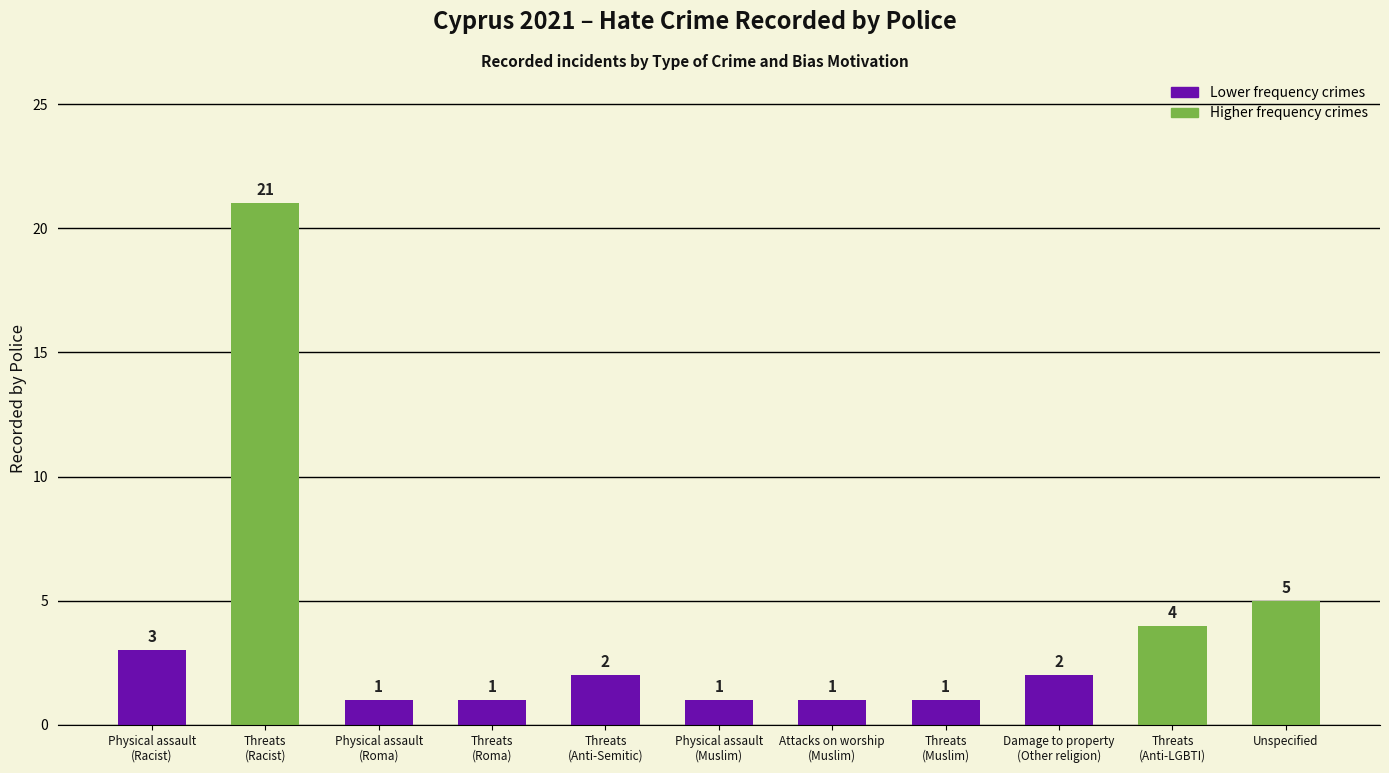

Which label corresponds to the largest value in the chart?

Threats
(Racist)